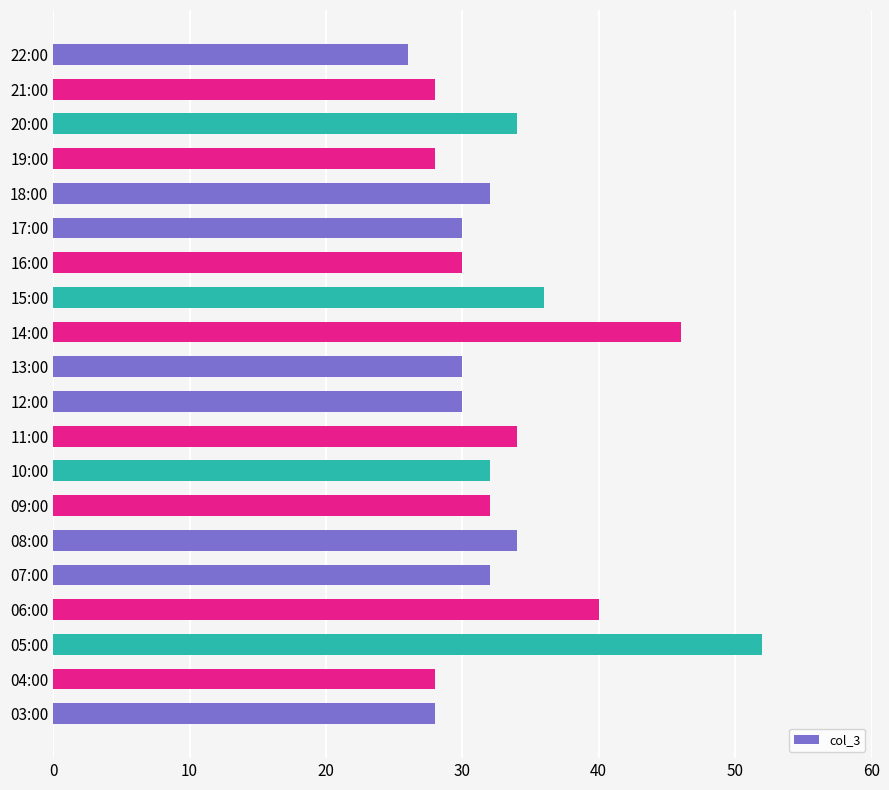

What is the smallest value displayed?

26